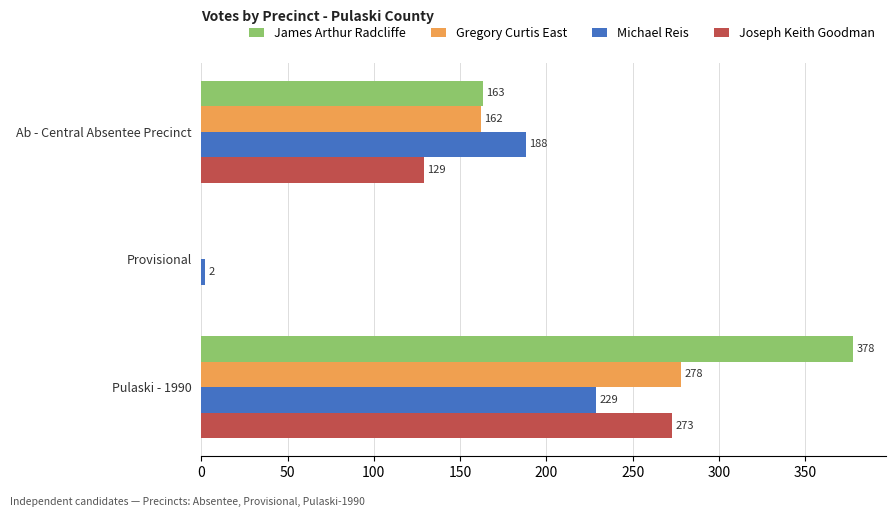

What is the sum of the Michael Reis values at Ab - Central Absentee Precinct and Pulaski - 1990?

417